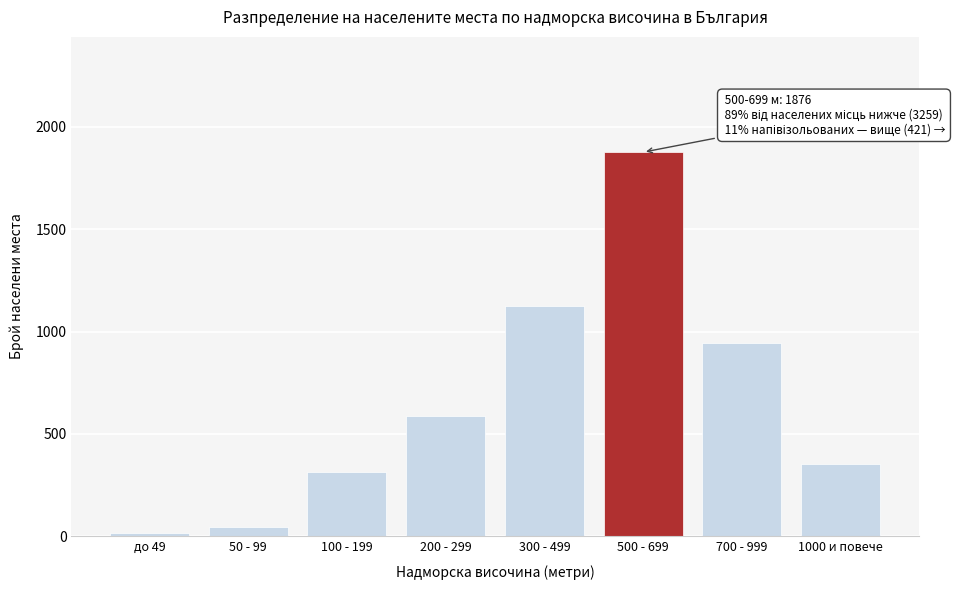

Reading left to right, extract all data points from this chart.

до 49=18	50 - 99=45	100 - 199=312	200 - 299=587	300 - 499=1124	500 - 699=1876	700 - 999=943	1000 и повече=354